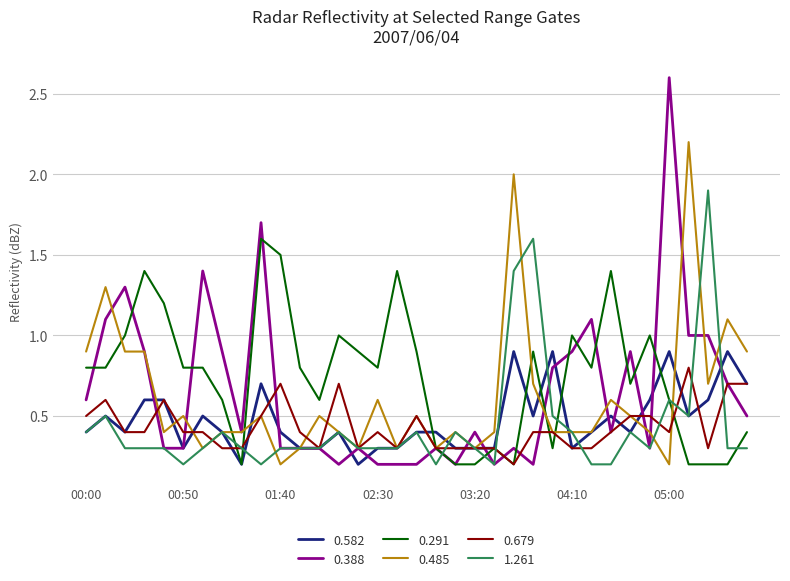

What are all the series names shown in the legend?

0.582, 0.388, 0.291, 0.485, 0.679, 1.261